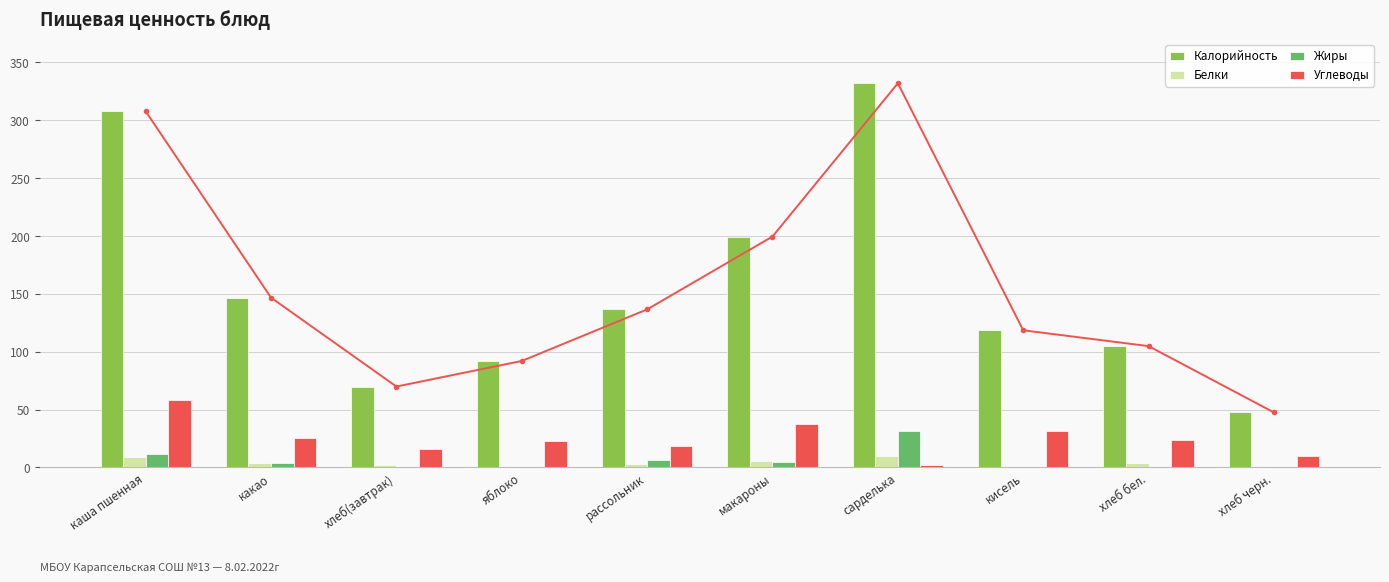

Read the Углеводы value at макароны.

37.1